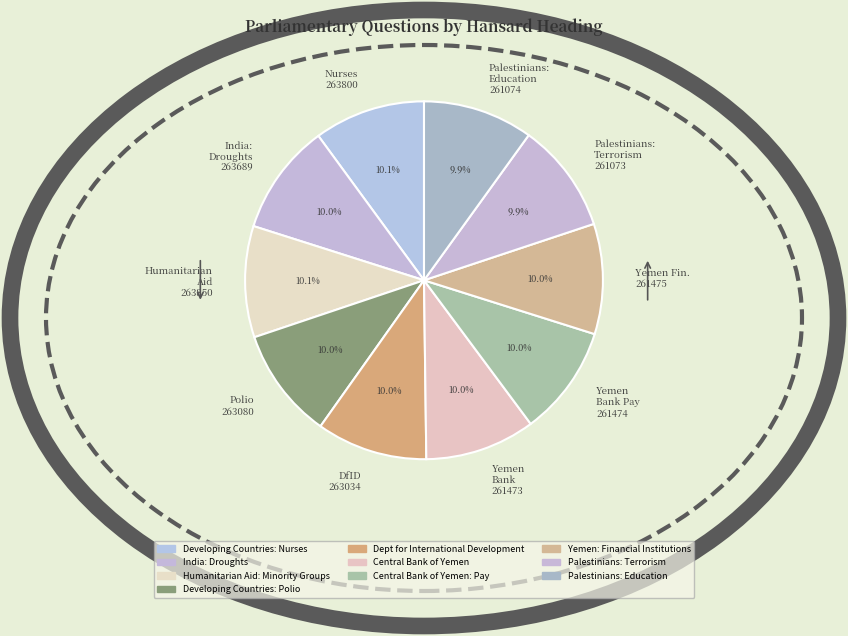

Is there any slice that represents more than half of the pie?

No